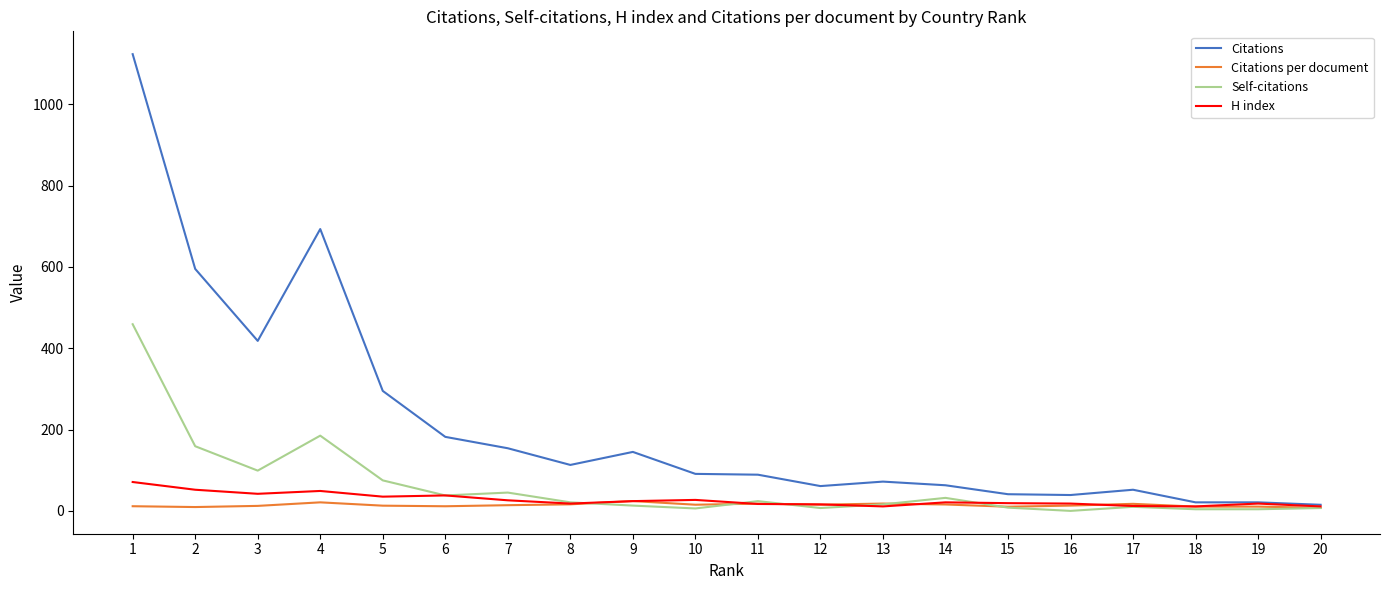

Which series has the widest spread of values?

Citations